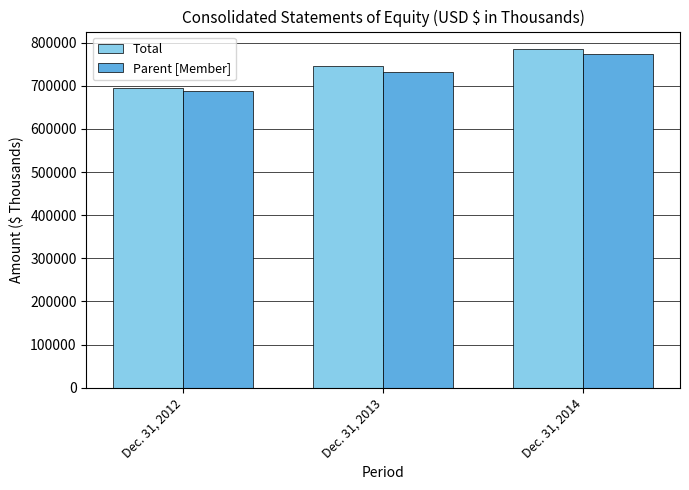

What is the total value across all series at Dec. 31, 2014?

1561669